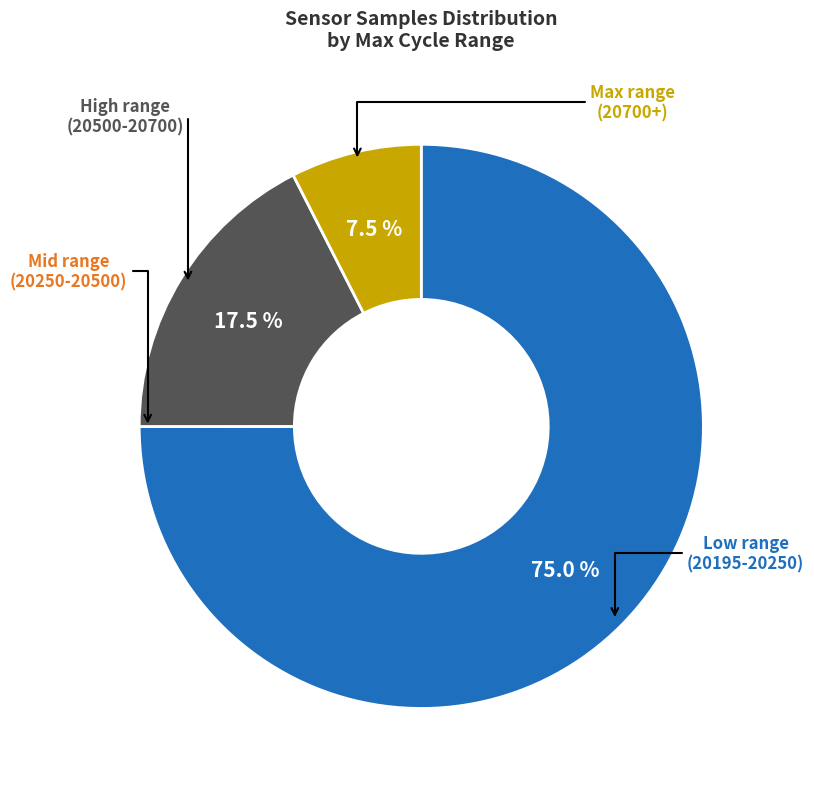

Is there any slice that represents more than half of the pie?

Yes